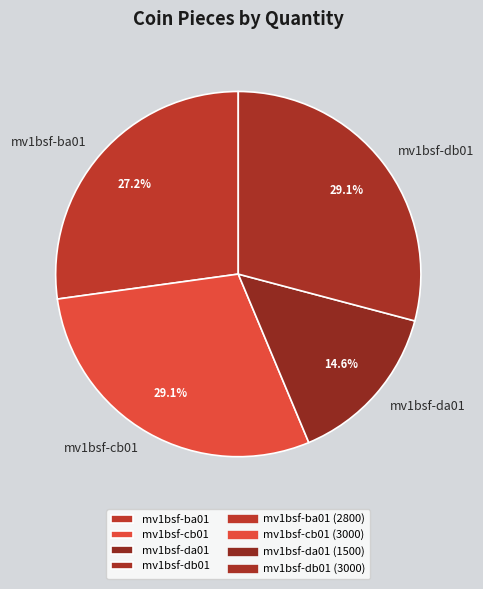

Which category has the smallest portion of the pie?

mv1bsf-da01